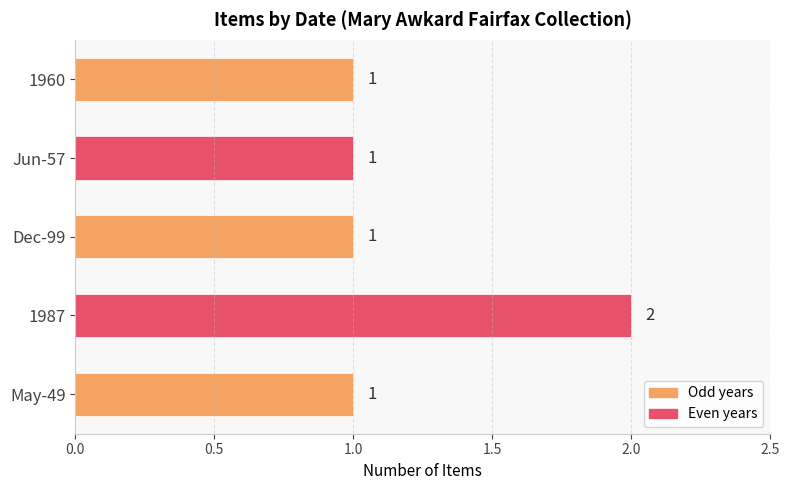

Reading bottom to top, list all the values displayed in this chart.

May-49=1	1987=2	Dec-99=1	Jun-57=1	1960=1